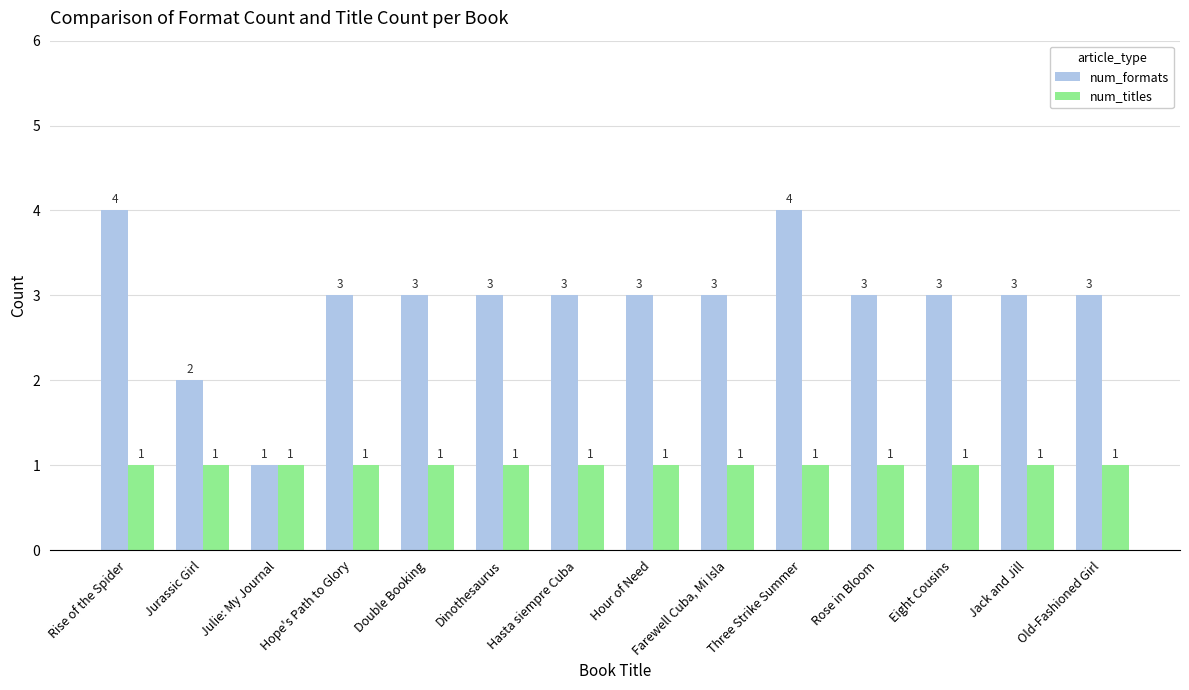

Is it true that num_titles equals 0 at Jurassic Girl?

False